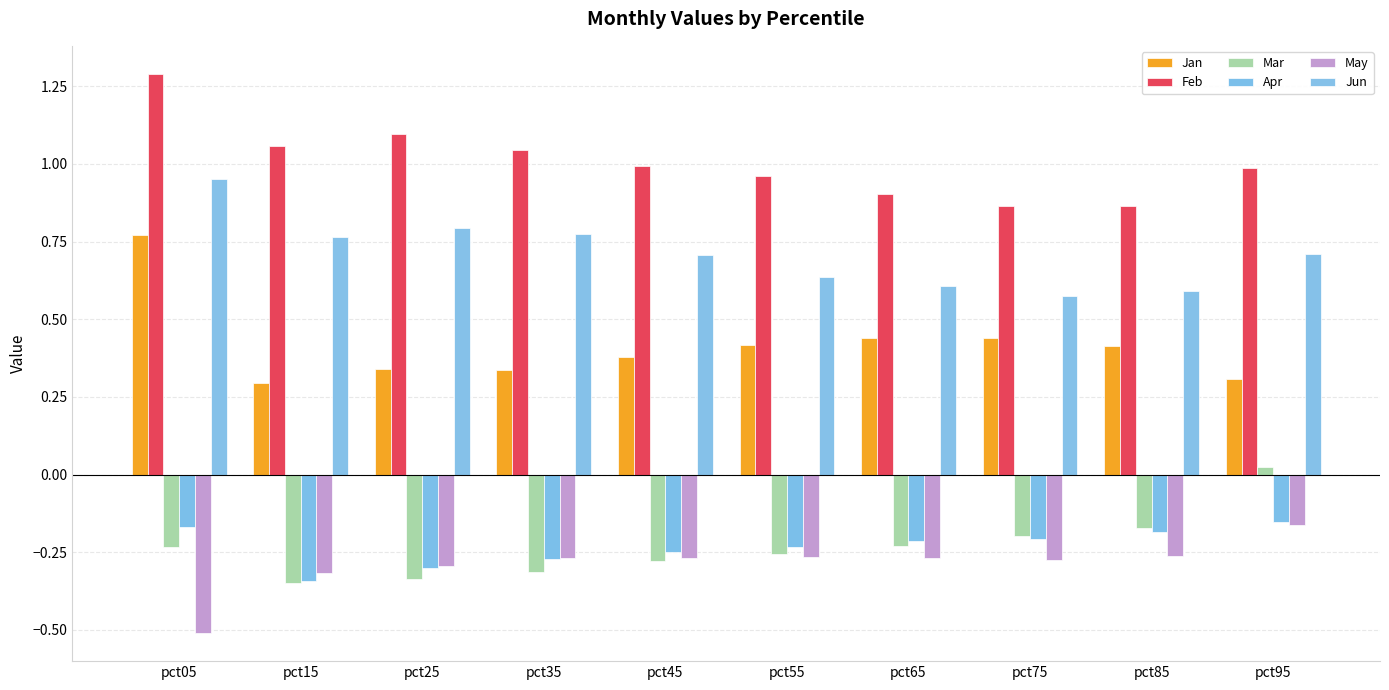

List the labels in order of Feb value, smallest first.

pct75, pct85, pct65, pct55, pct95, pct45, pct35, pct15, pct25, pct05